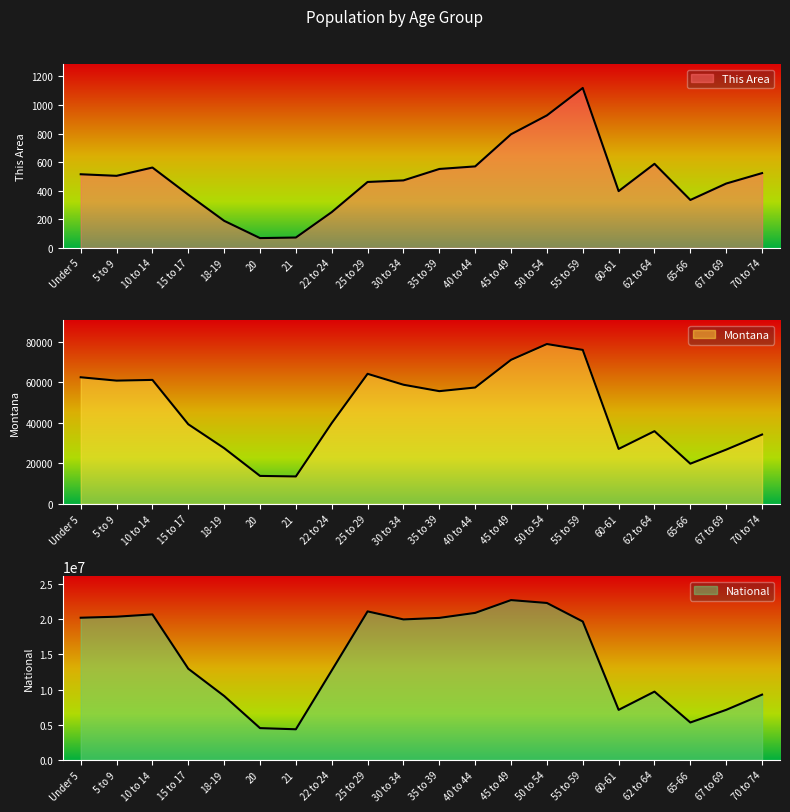

At which category is the sum across all series the highest?

45 to 49